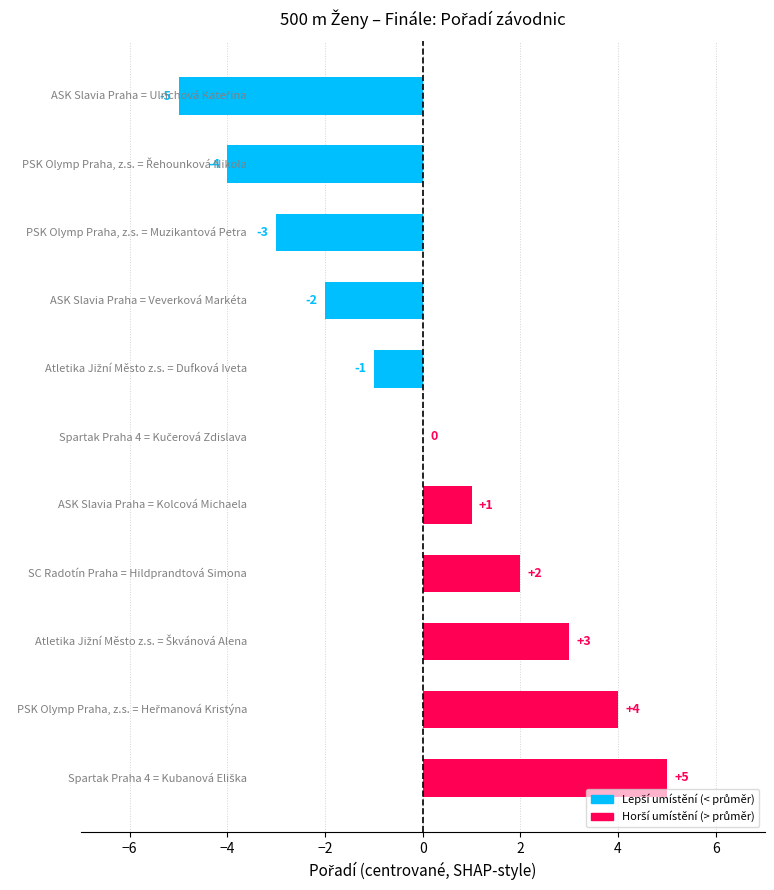

What is the greatest value displayed?

5